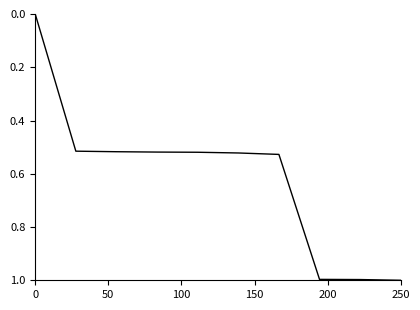

What is the greatest value displayed?

1.0